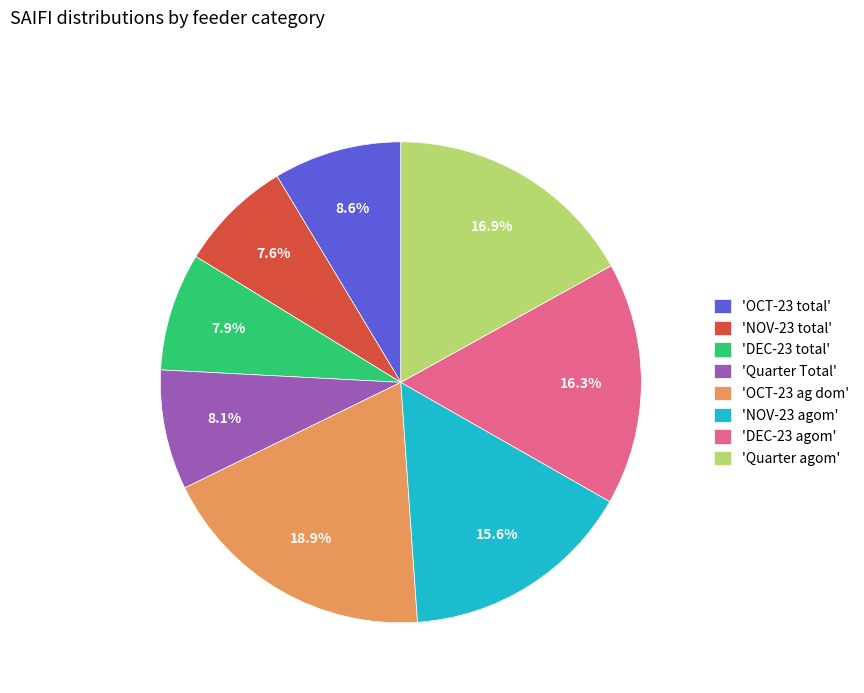

Which category has the biggest portion of the pie?

'OCT-23 ag dom'